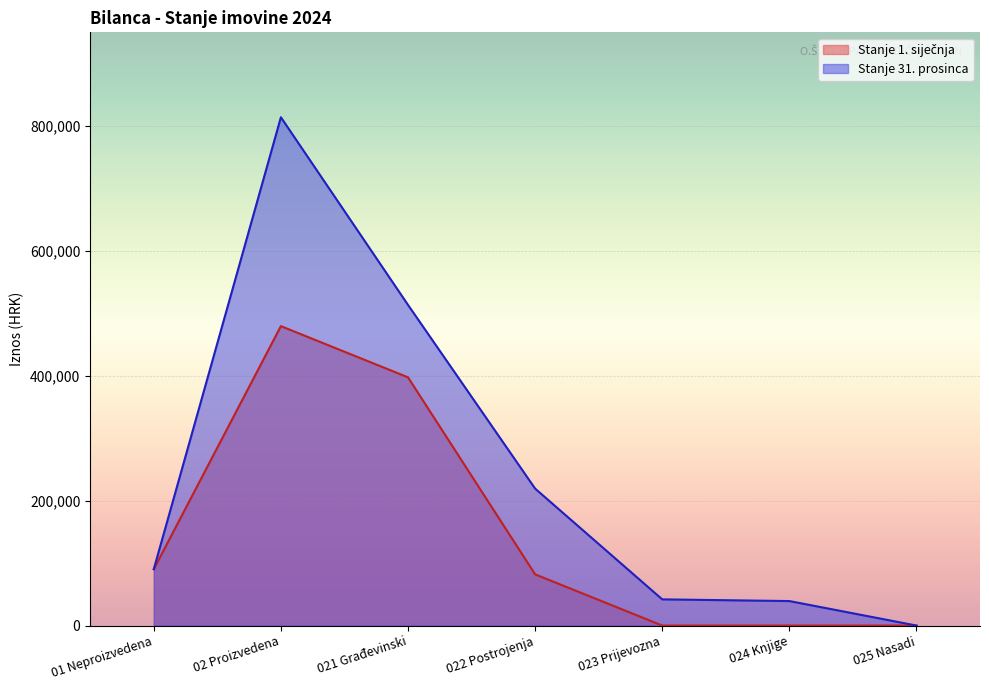

True or false: Stanje 31. prosinca has more than 0 points higher than both neighbors.

True